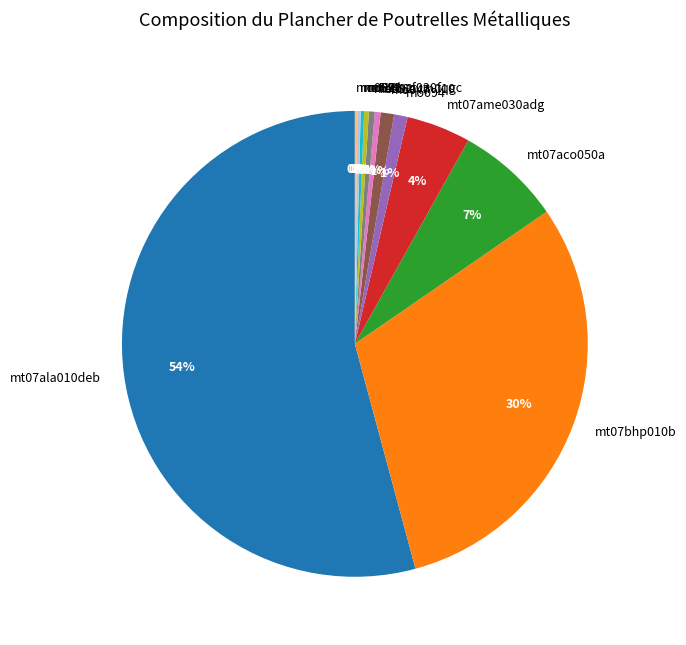

Between mo047 and mt07aco050a, which is larger?

mt07aco050a